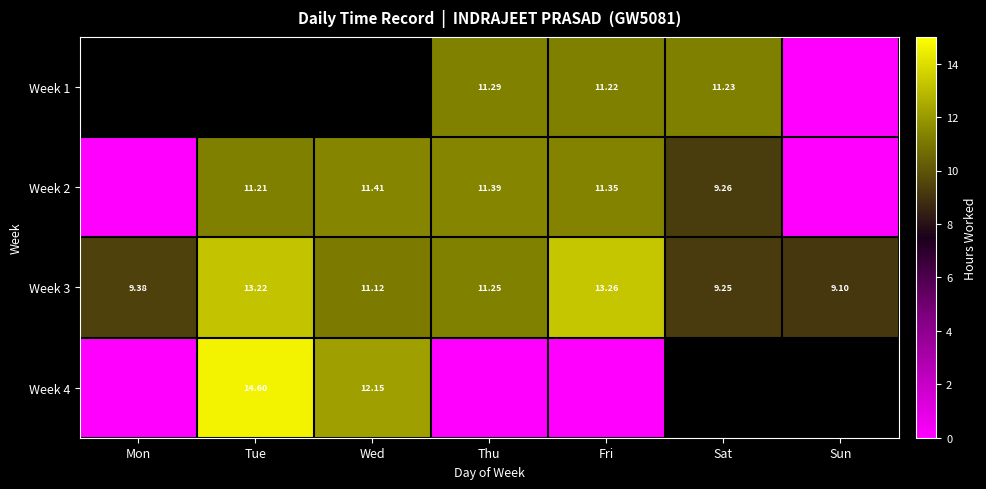

Which category has the lowest value in the Week 2 series?

Mon